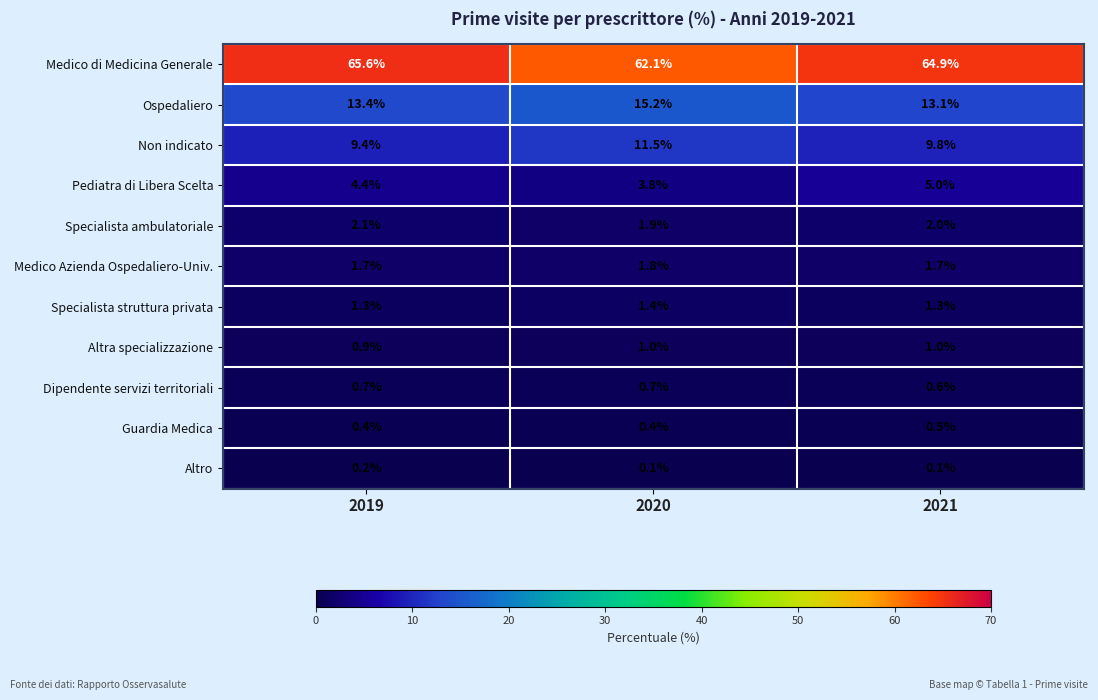

Rank the series by their maximum value, from highest to lowest.

Medico di Medicina Generale, Ospedaliero, Non indicato, Pediatra di Libera Scelta, Specialista ambulatoriale, Medico Azienda Ospedaliero-Univ., Specialista struttura privata, Altra specializzazione, Dipendente servizi territoriali, Guardia Medica, Altro